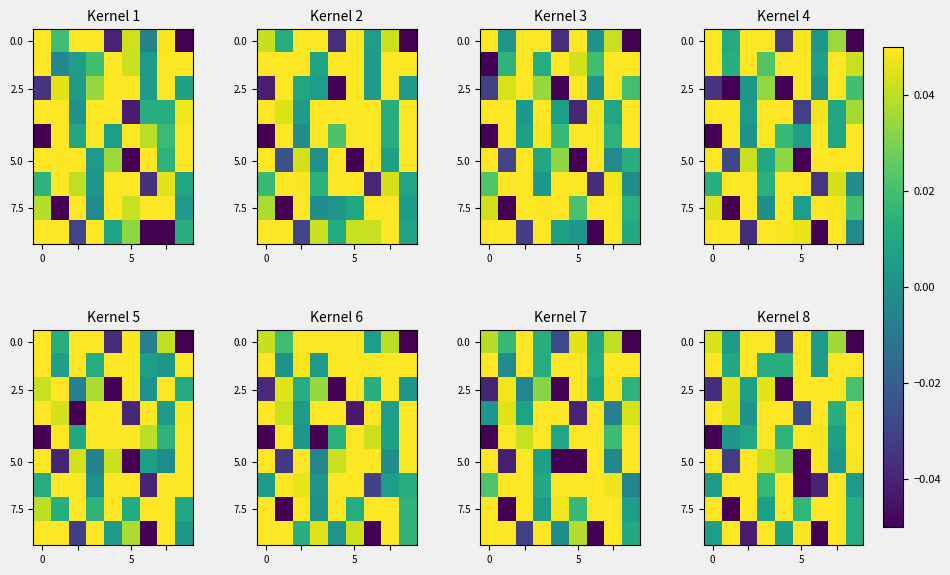

How many values in the 7.5 series exceed 0?

8